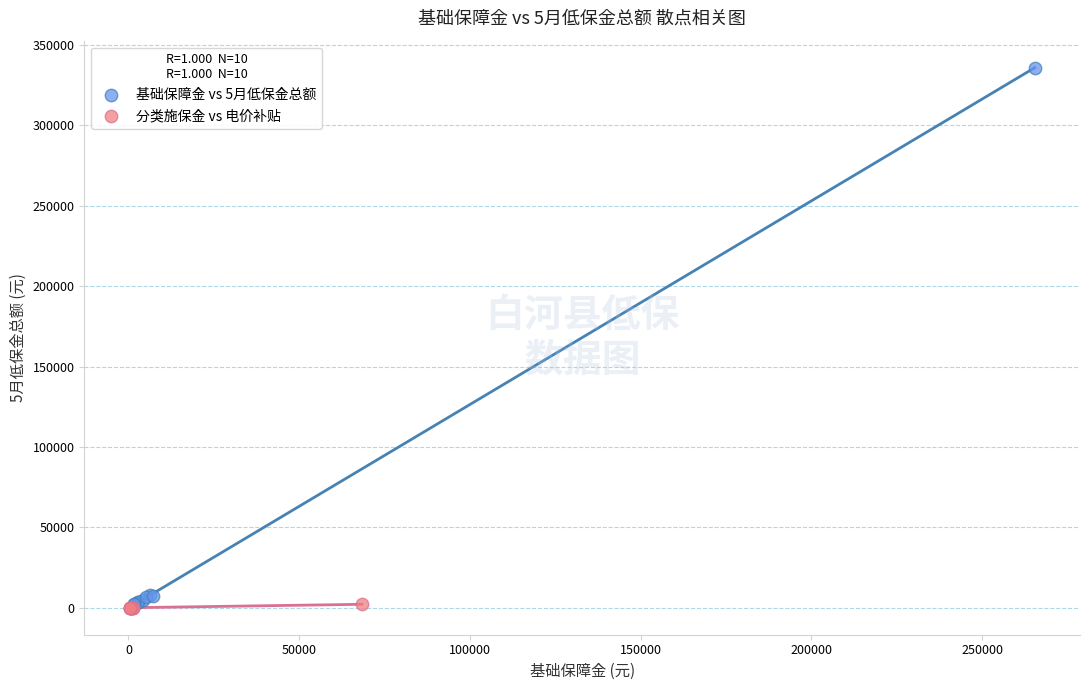

Which series has the widest spread of Y values?

基础保障金 vs 5月低保金总额